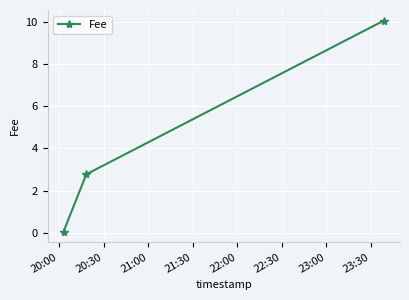

What is the value of the 2nd point from the left?

2.8